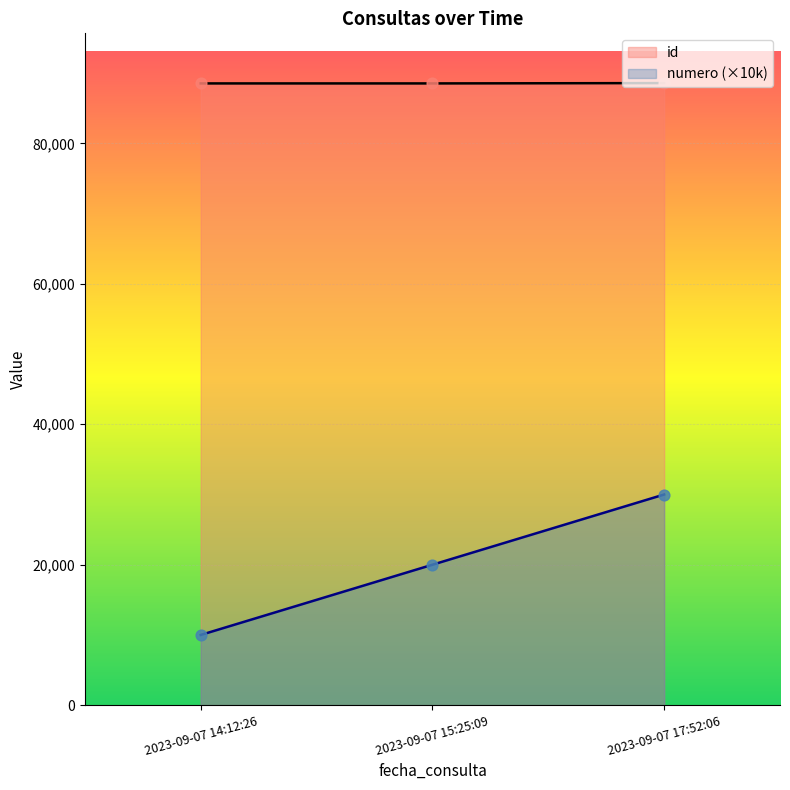

Which series reaches the minimum Y coordinate?

numero